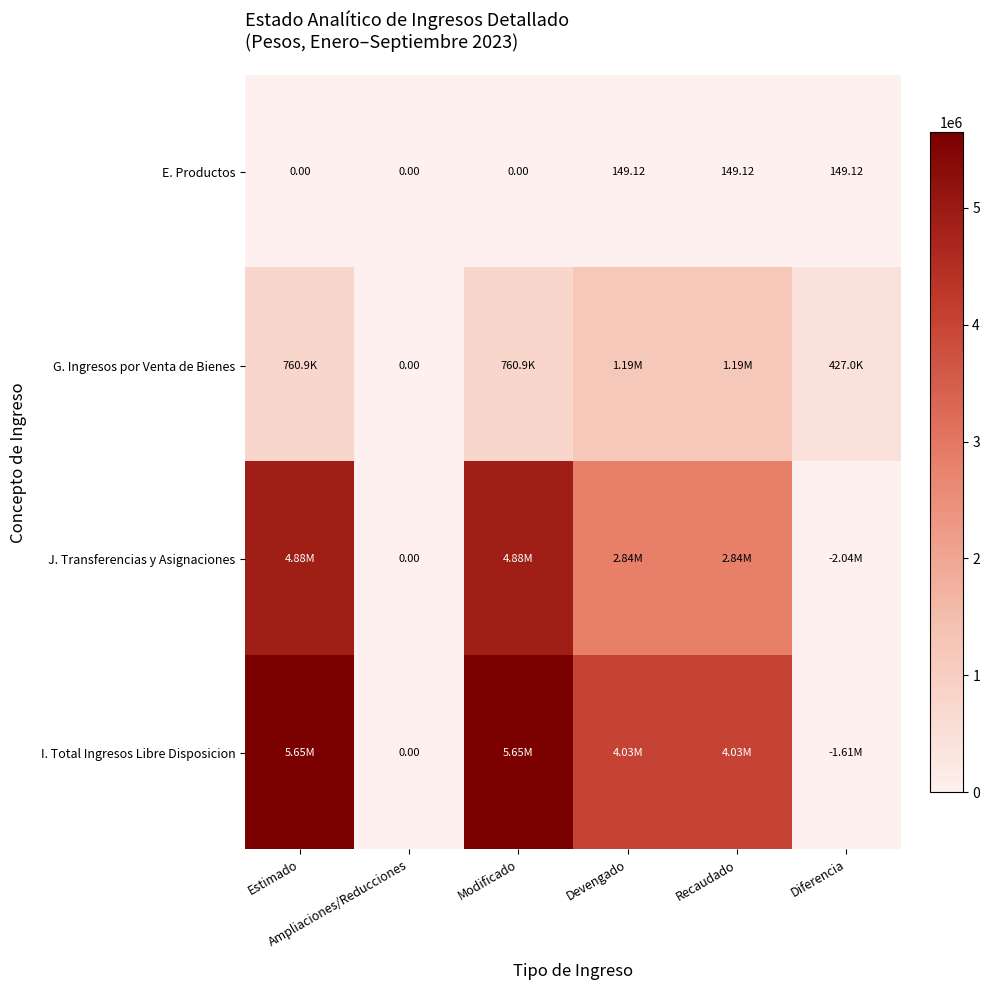

What is the sum of the I. Total Ingresos Libre Disposicion values at Recaudado and Devengado?

8064601.1